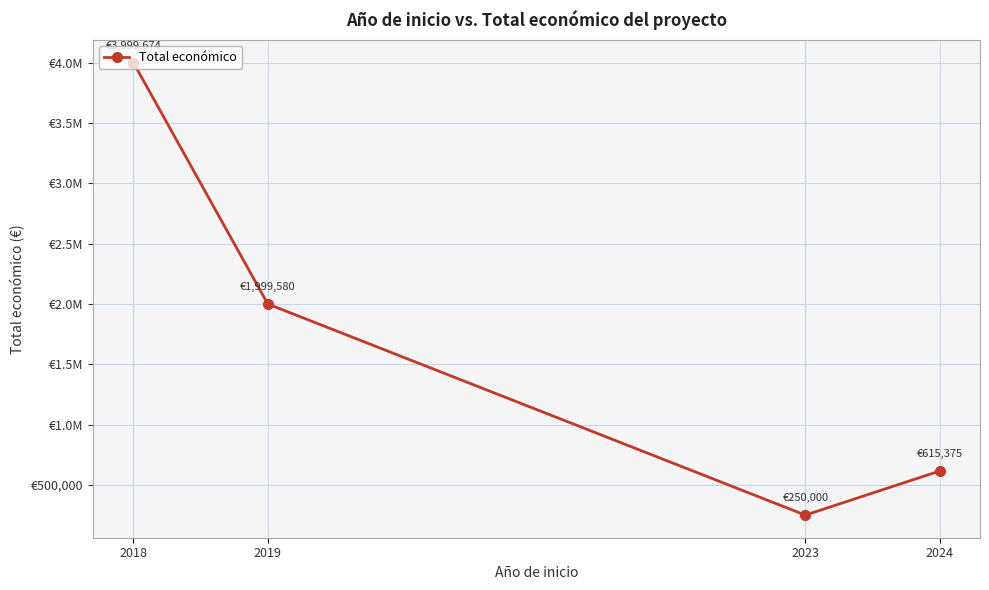

List the labels in order of value, largest first.

2018, 2019, 2024, 2023